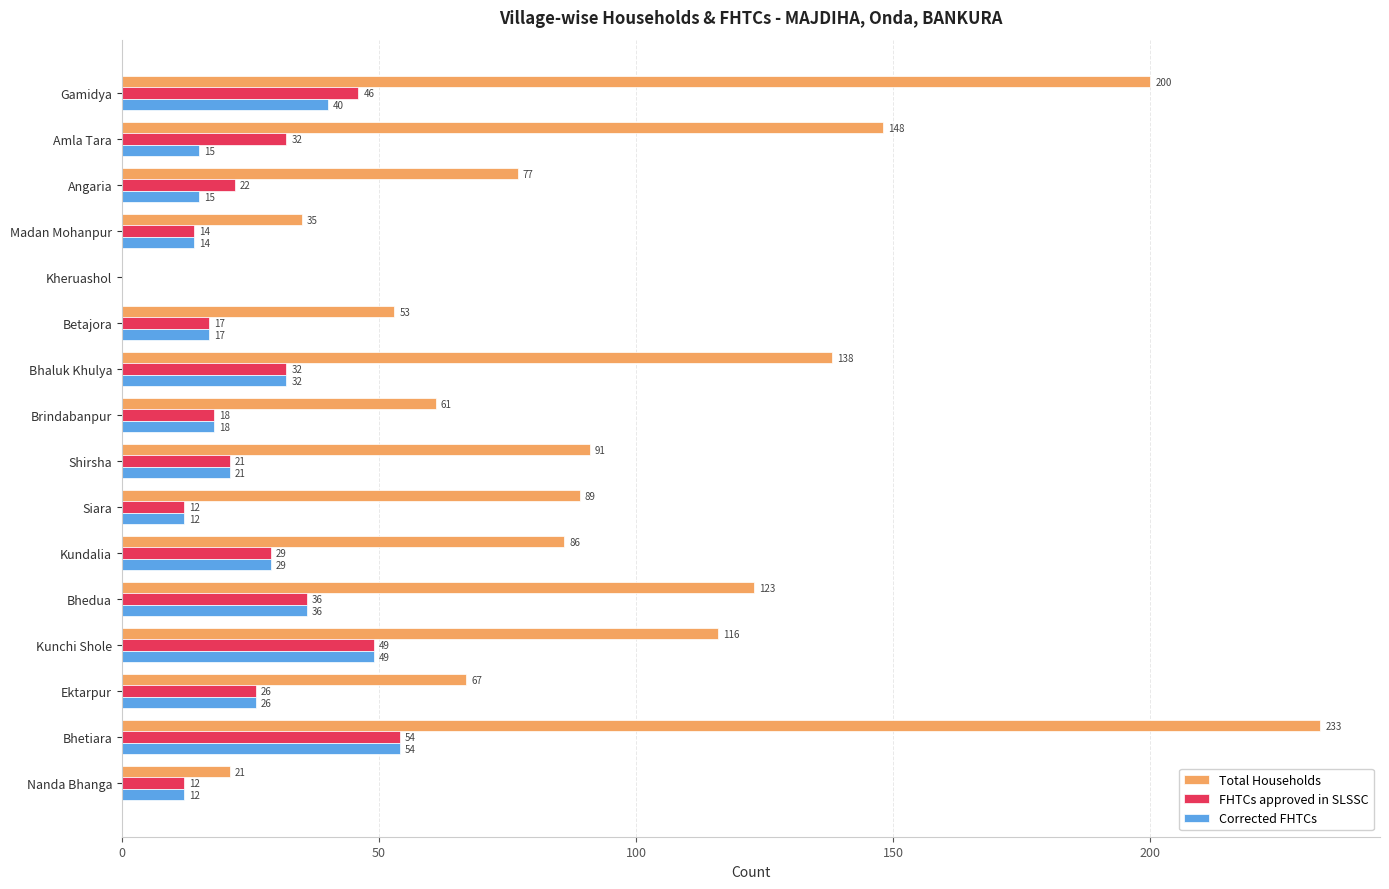

What is the maximum value shown in the chart?

233